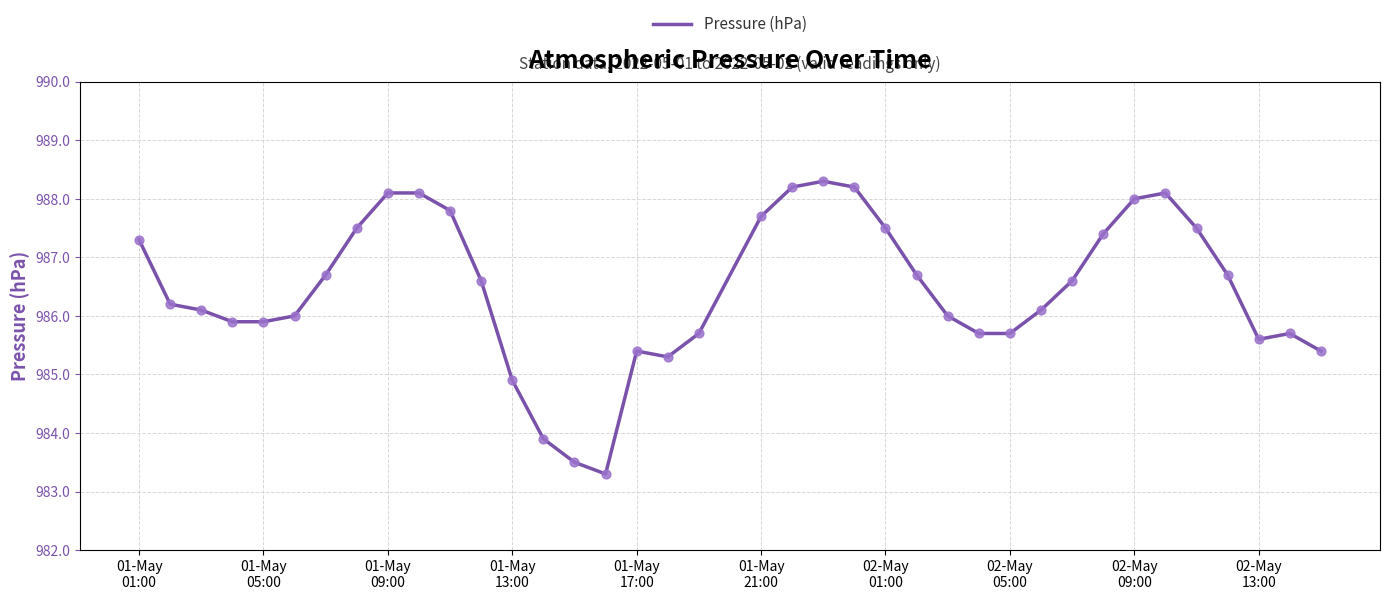

What is the smallest value displayed?

983.3